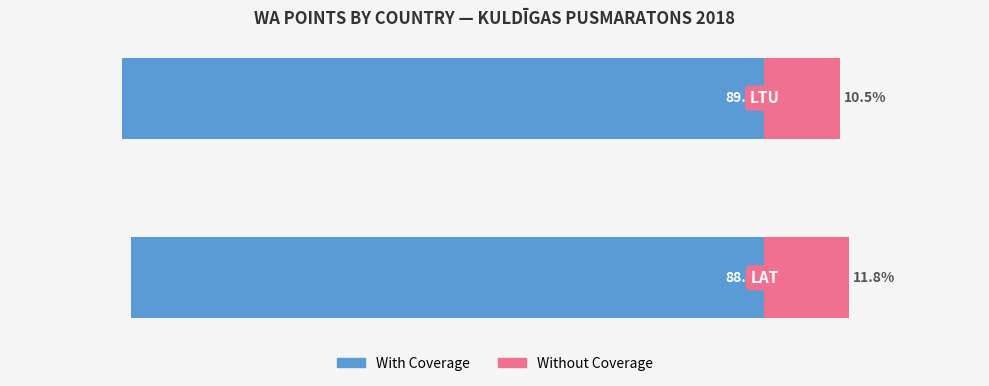

At which category does the chart reach its minimum across all series?

1